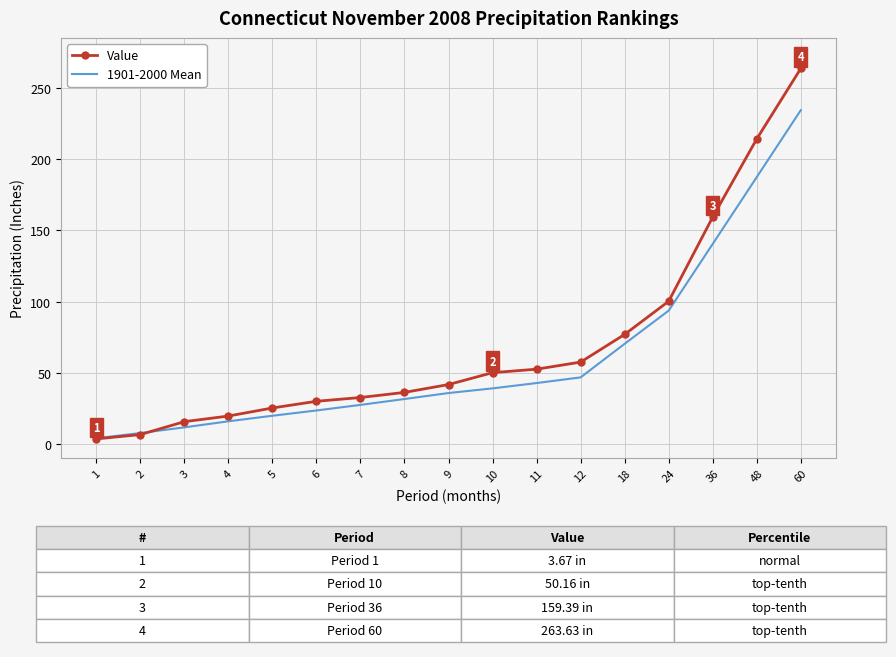

How many times do Value and 1901-2000 Mean cross each other?

1